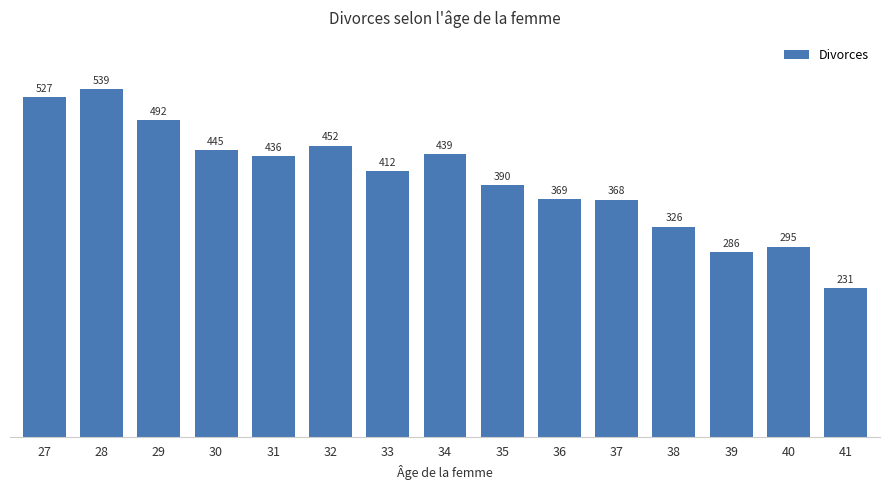

What value does the data have at 32, to the nearest 50?

450